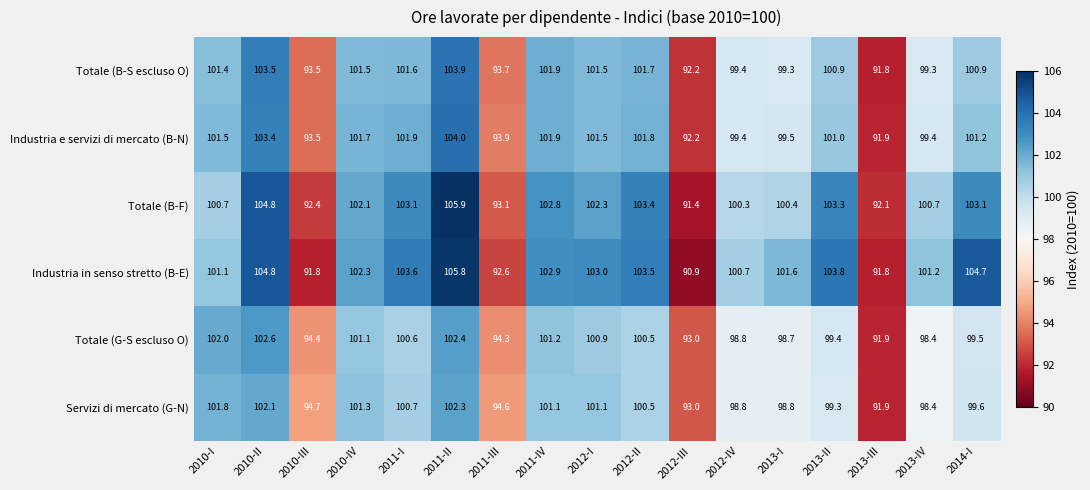

At which category is the sum across all series the highest?

2011-II